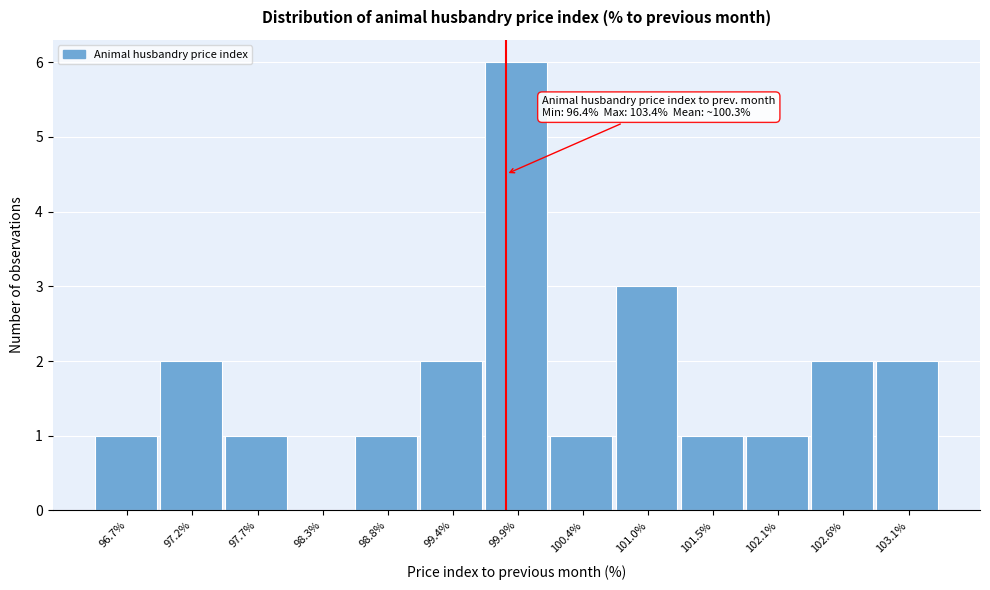

Which range on the x-axis has the tallest bar?

99.6 to 100.2